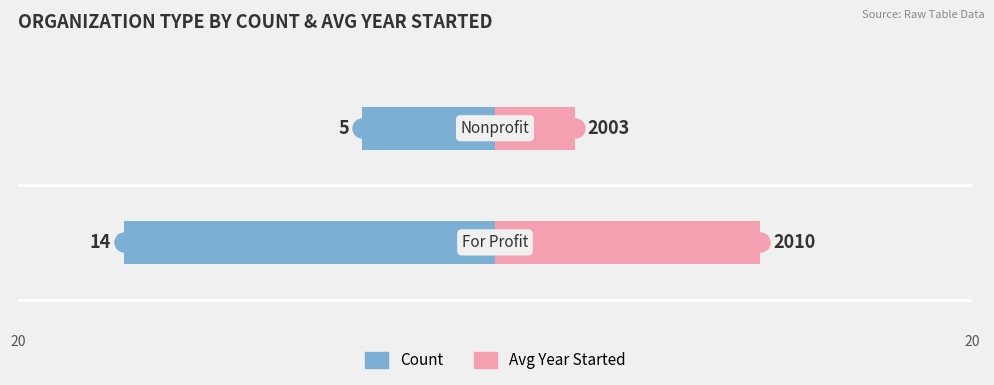

How many groups of bars are there?

2